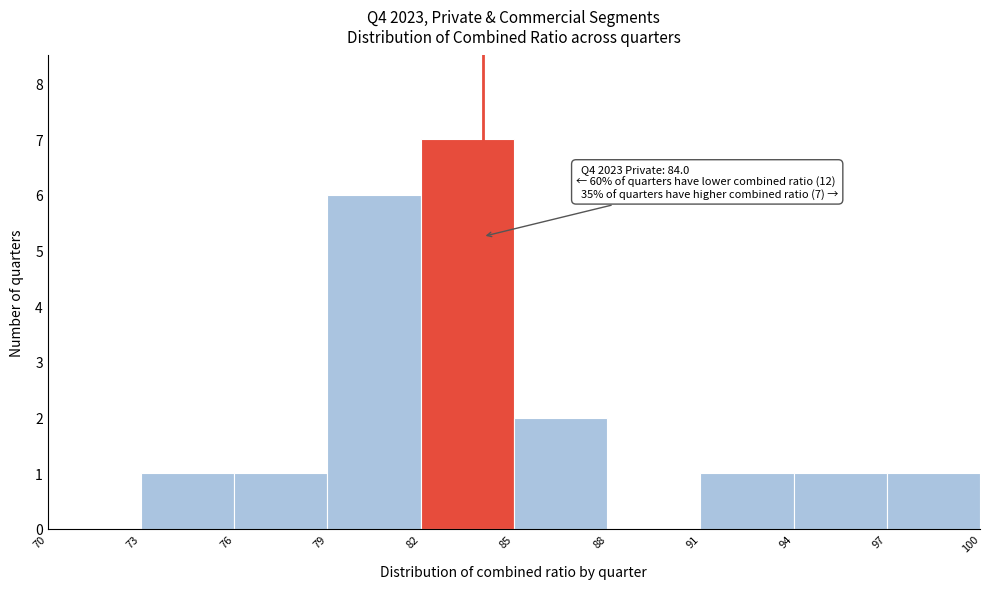

Which range on the x-axis has the tallest bar?

82 to 85